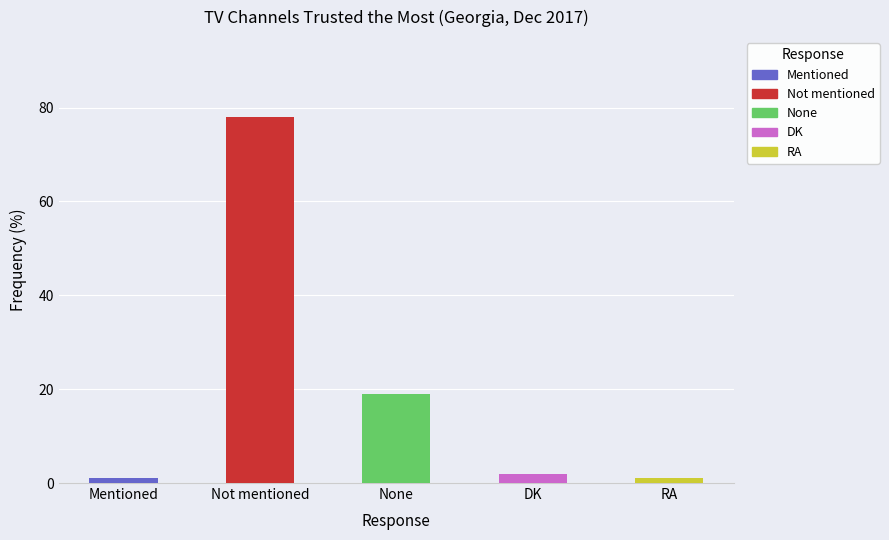

At which category does the chart reach its peak across all series?

Not mentioned